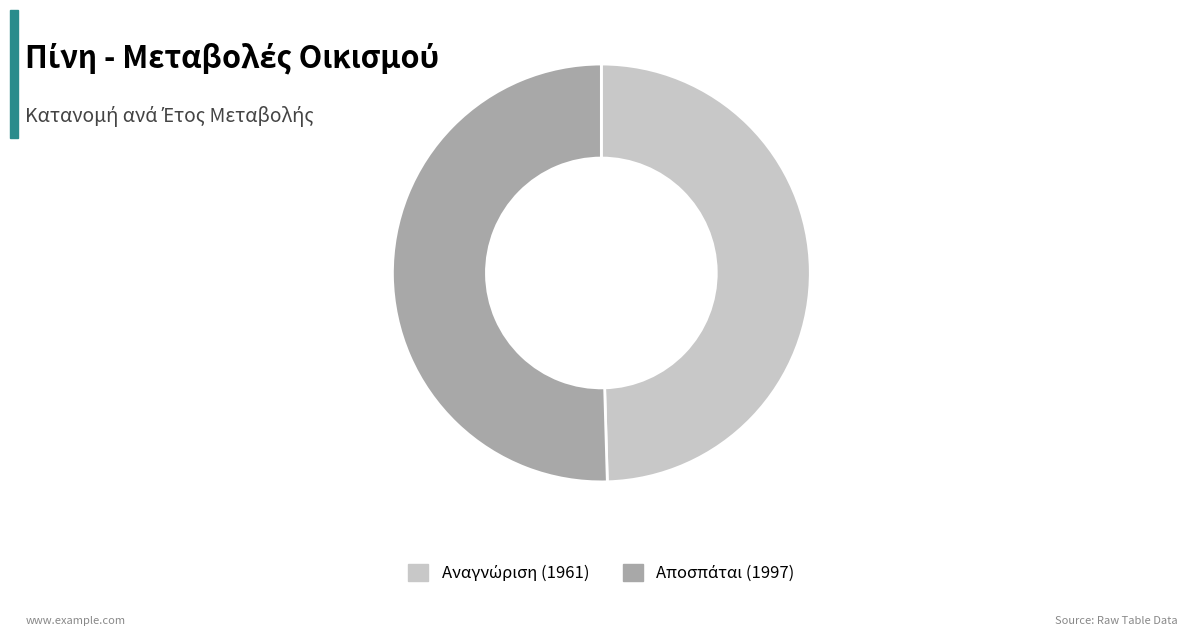

Is there any slice that represents more than half of the pie?

Yes